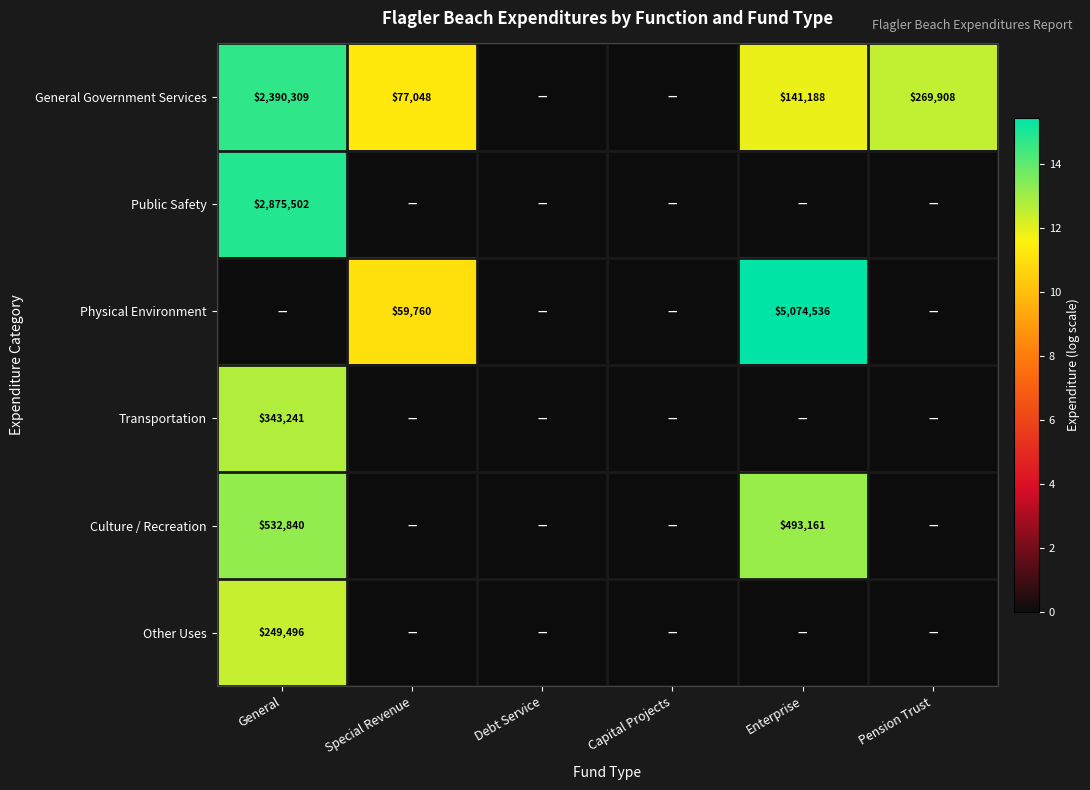

List the labels in order of Physical Environment value, largest first.

Enterprise, Special Revenue, General, Debt Service, Capital Projects, Pension Trust